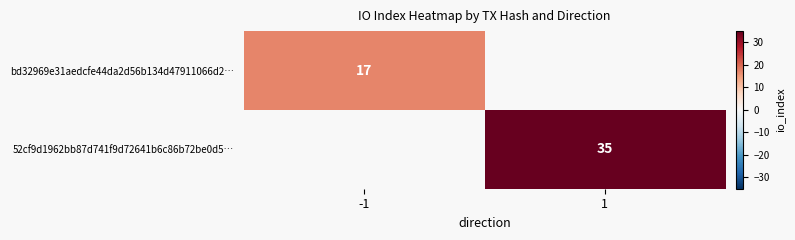

What is the minimum value shown in the chart?

17.0